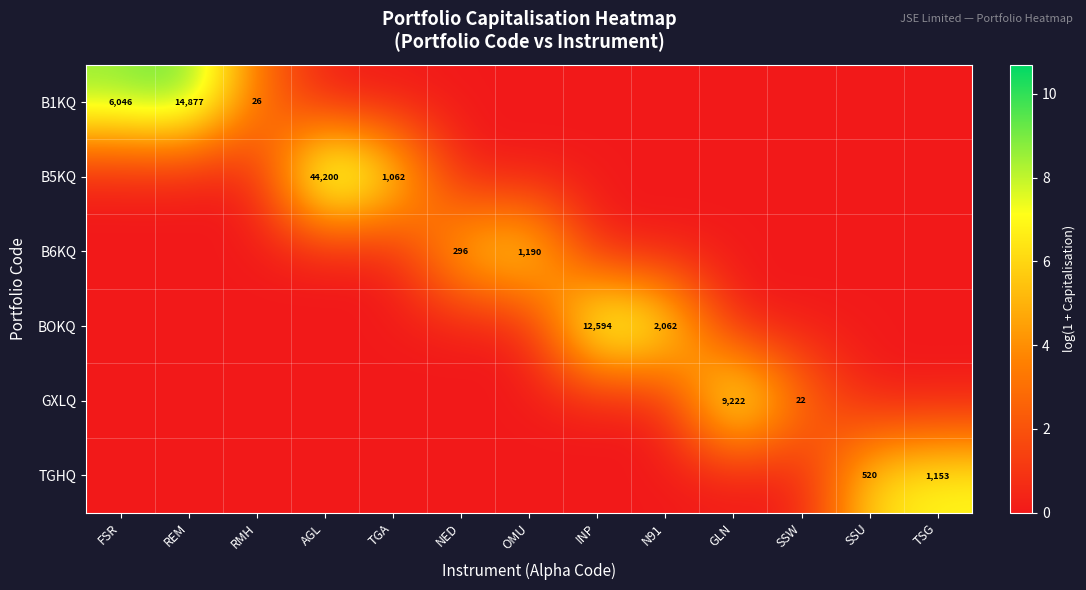

The value of GXLQ at SSW is 22. True or false?

True